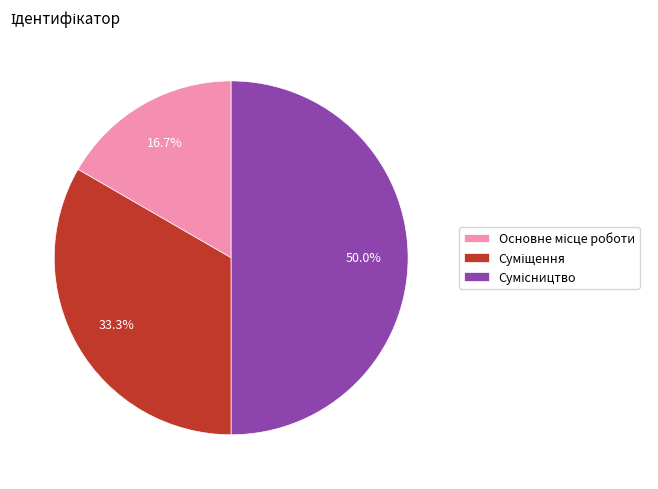

How many slices are in this pie chart?

3